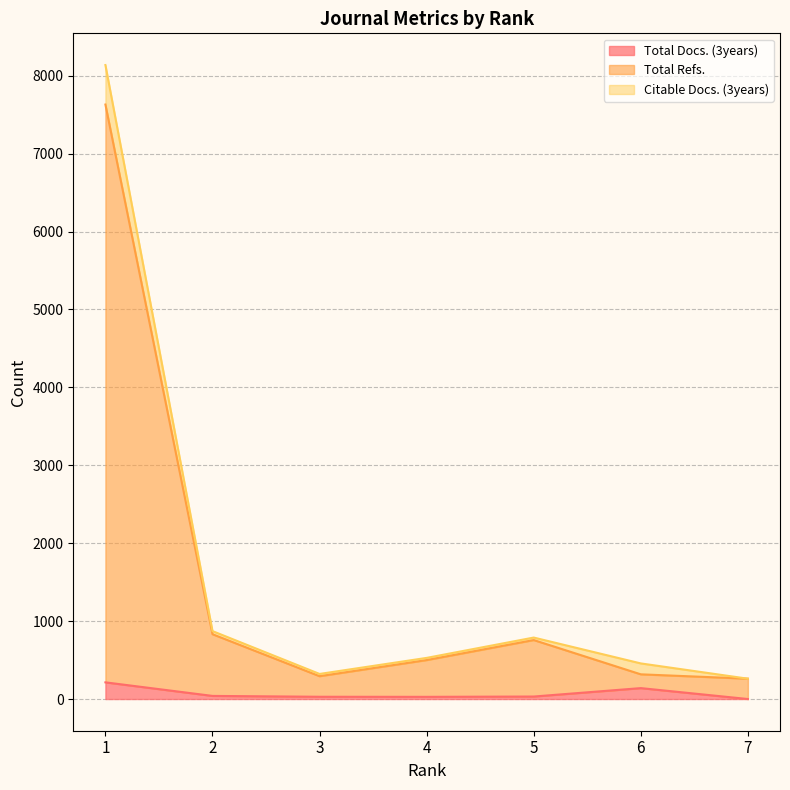

The value of Total Docs. (3years) at 7 is 0. True or false?

True